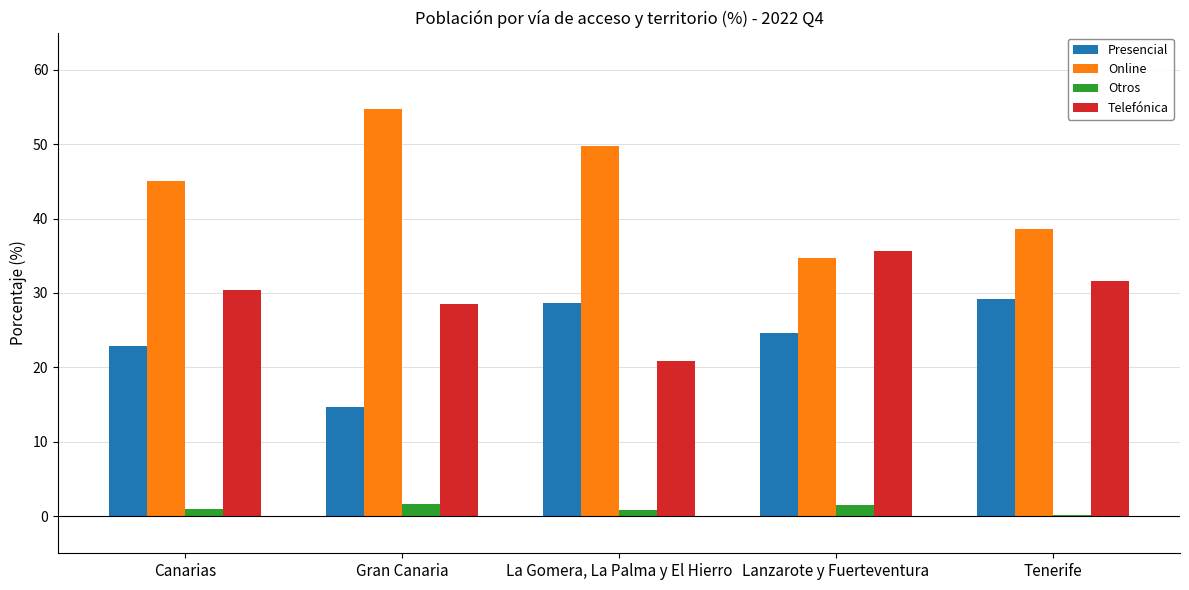

Which category has the highest value across all series?

Gran Canaria